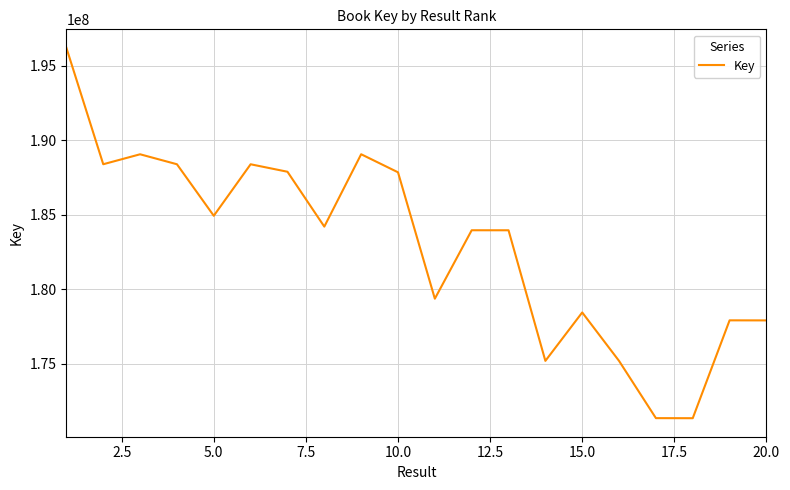

What is the smallest value displayed?

171364572